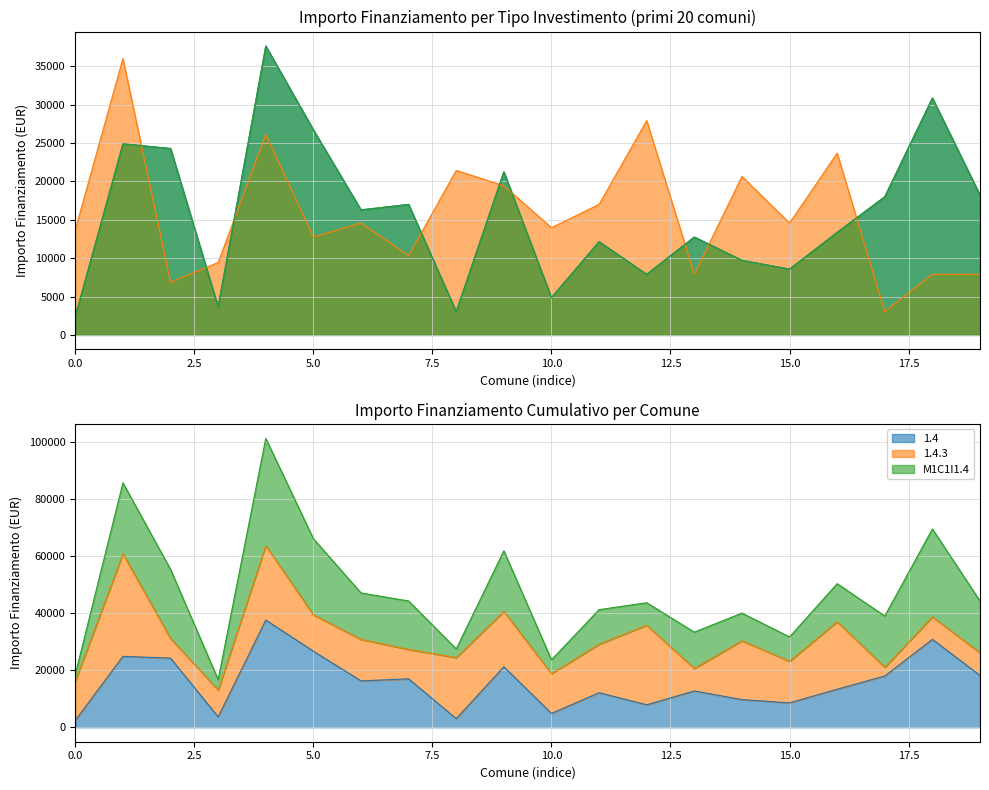

After their last crossing, which series has the higher values: 1.4.3 or 1.4?

1.4